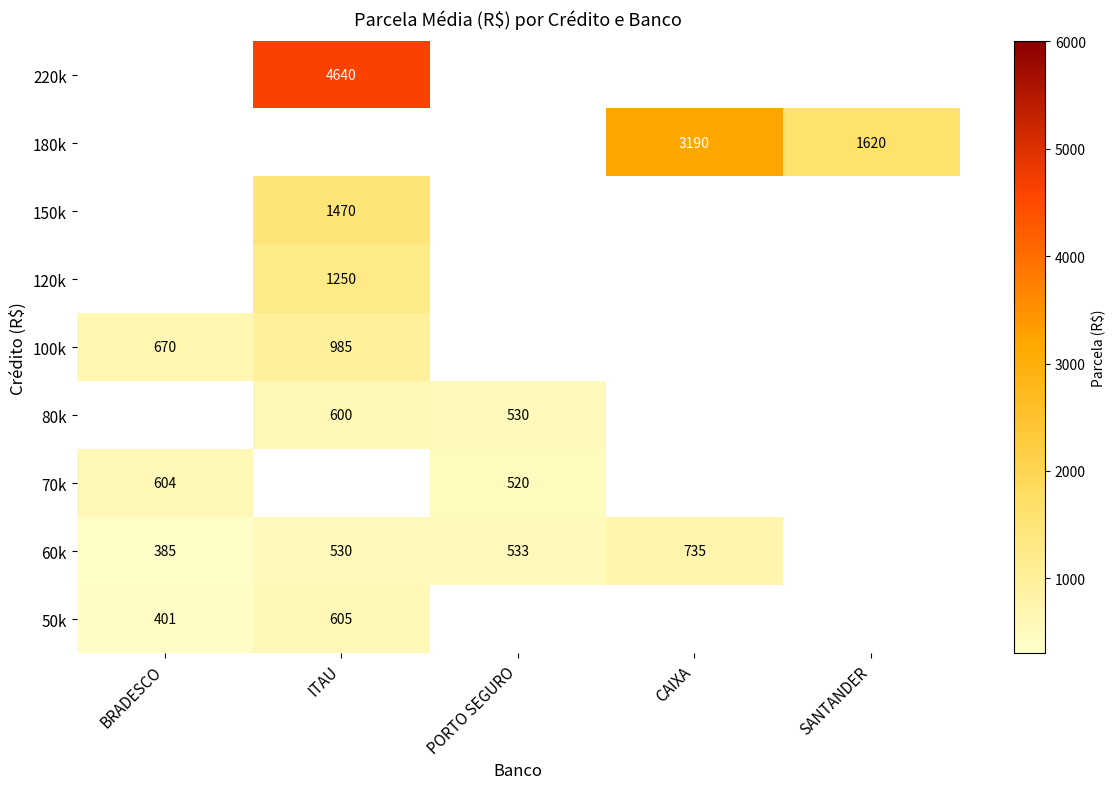

Is the value of 60k at PORTO SEGURO greater than the value of 50k at ITAU?

No